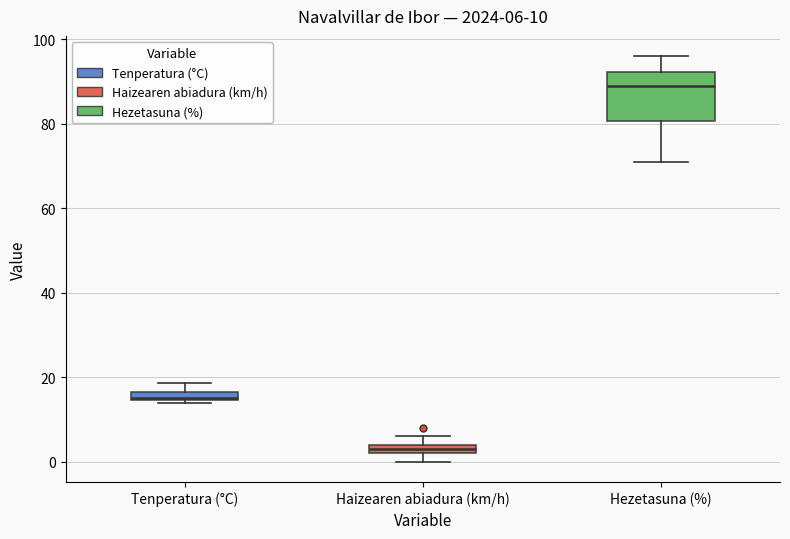

Which box has the highest median line?

Hezetasuna (%)